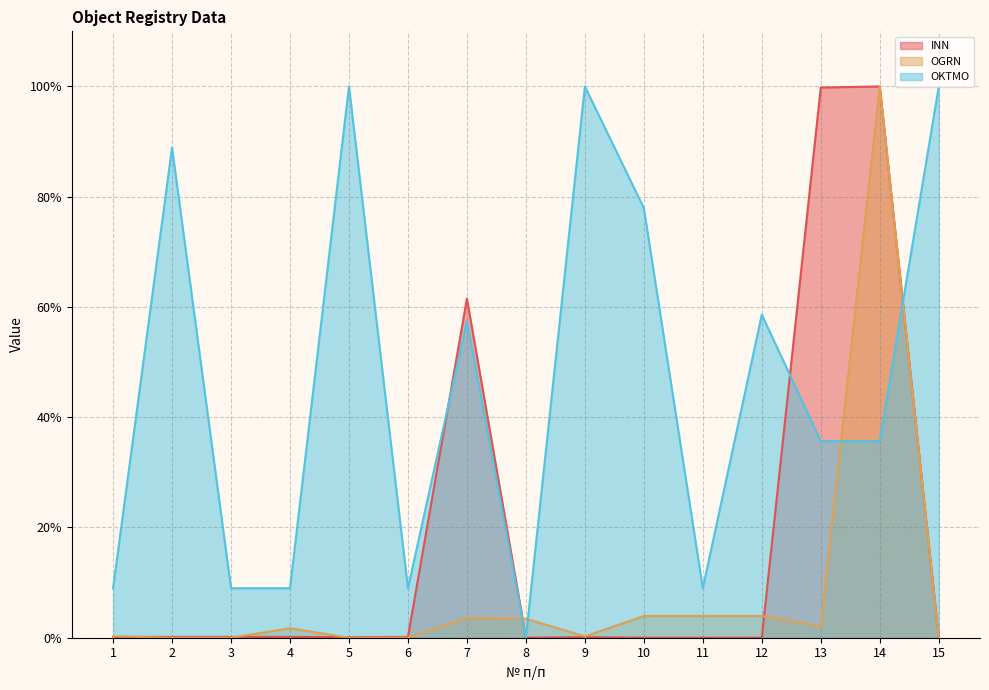

Is it true that OKTMO equals 12.8 at 4?

False